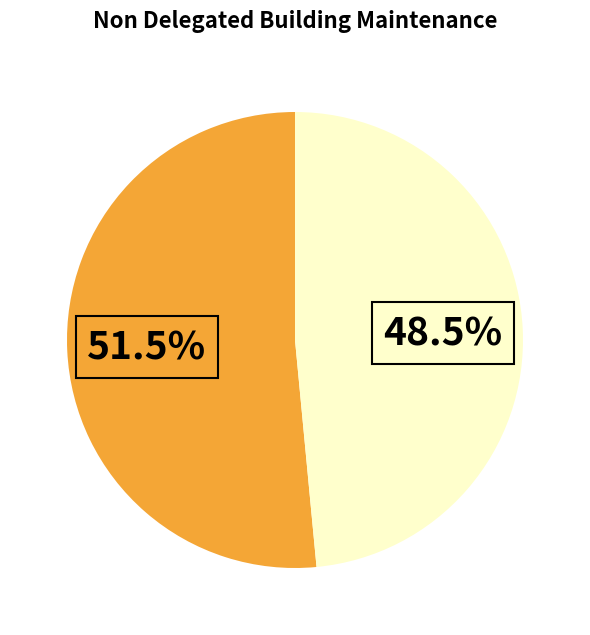

Count the number of slices in the pie.

2